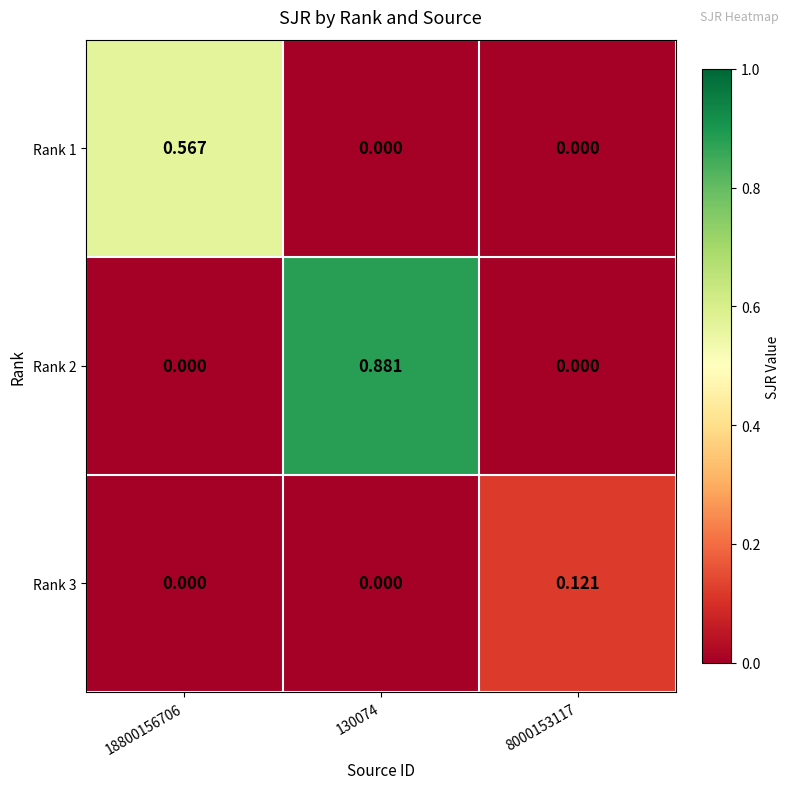

Is the value of Rank 2 at 18800156706 greater than the value of Rank 3 at 8000153117?

No